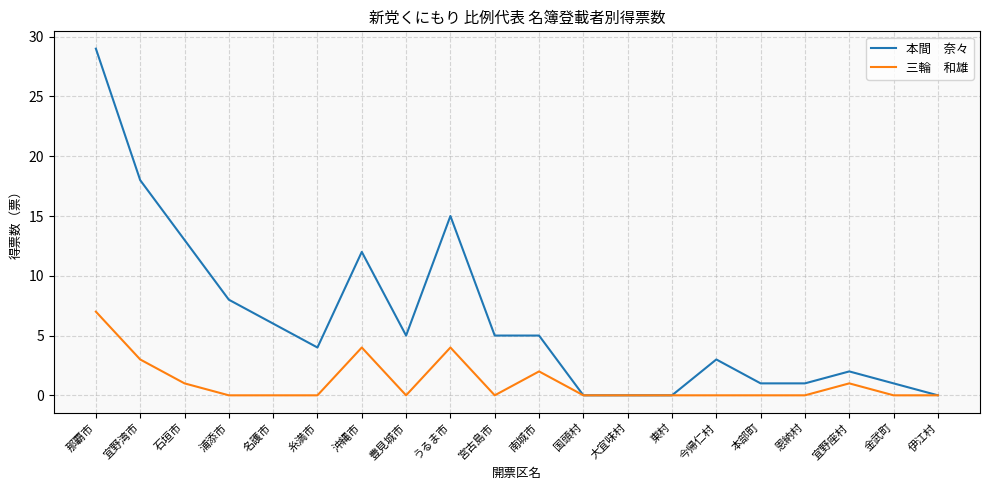

What position from the left is 宮古島市?

10